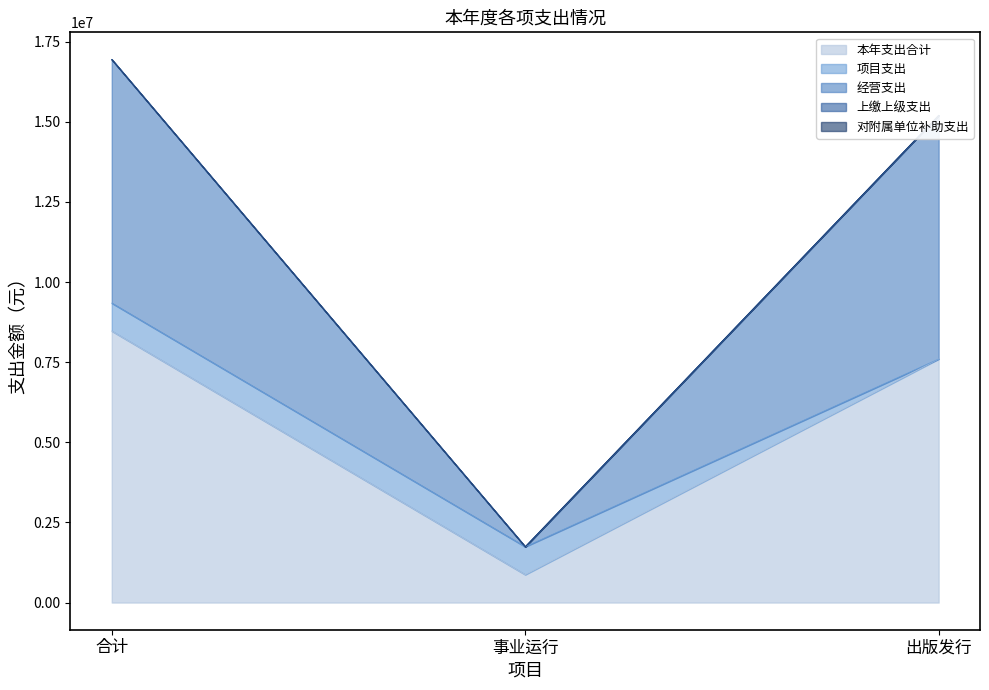

Is it true that 本年支出合计 equals 2300739.4 at 出版发行?

False